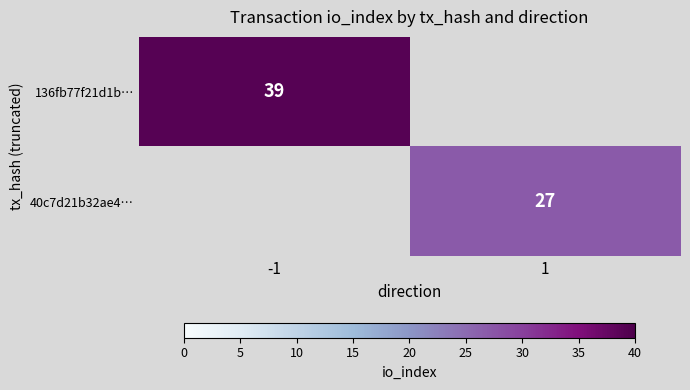

True or false: 40c7d21b32ae4… has a value of 27 at 1.

True